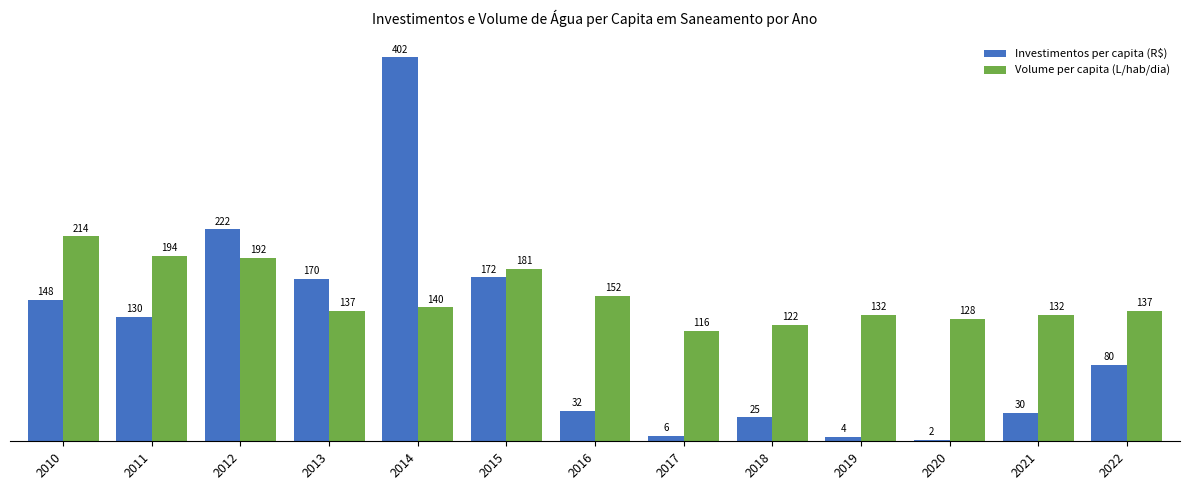

How many groups of bars are there?

13